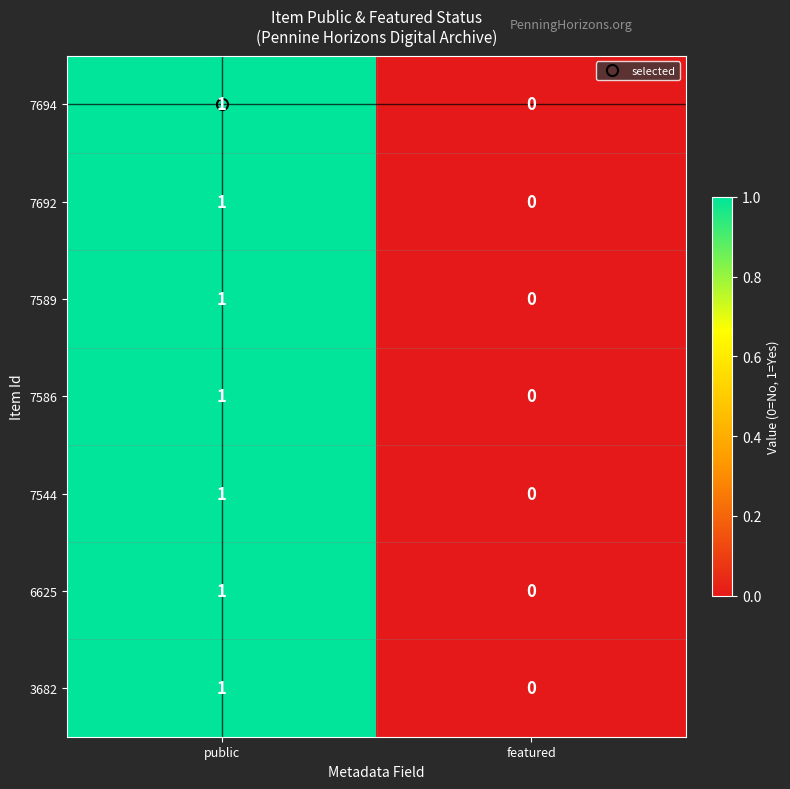

Where is 7586 nearest to the value 0?

featured